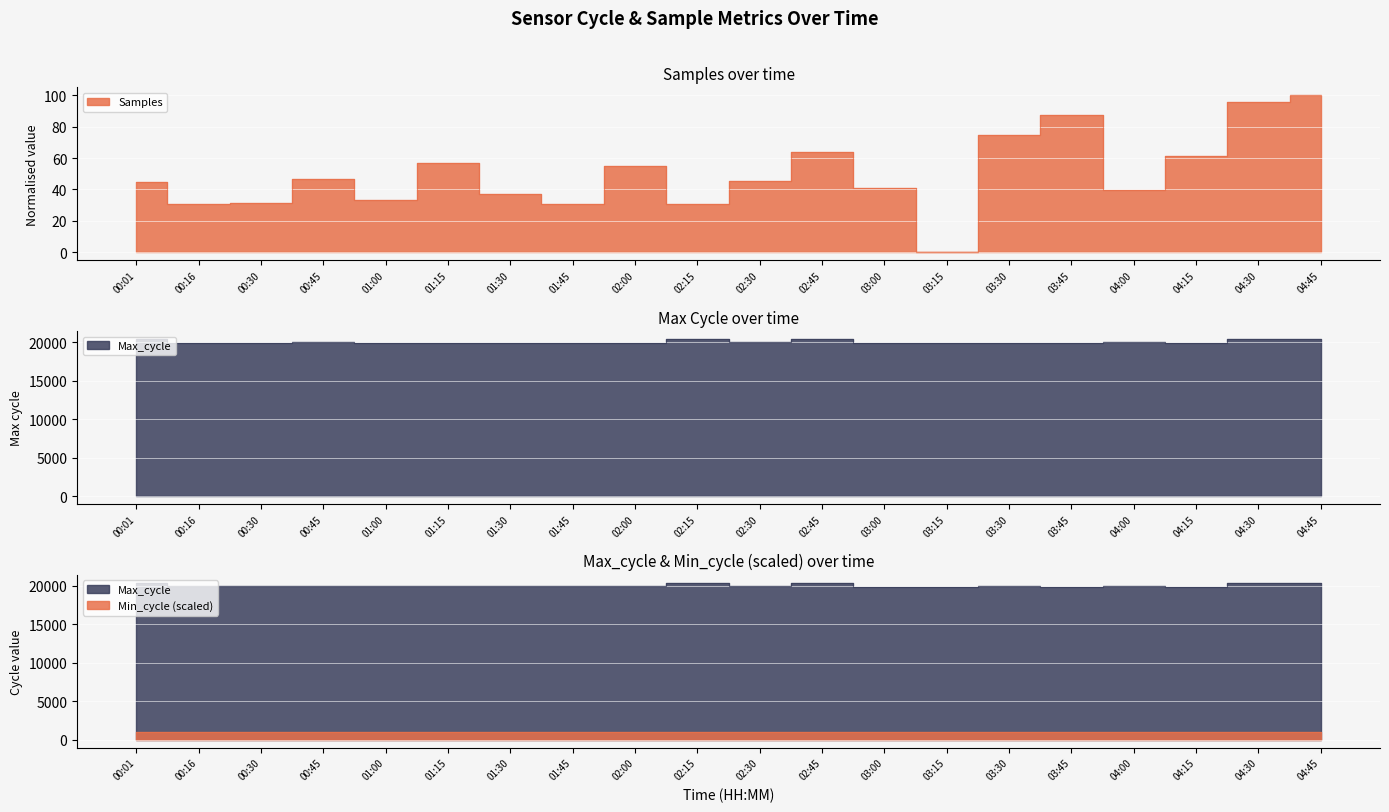

What is the label of the 9th point from the left?

02:00